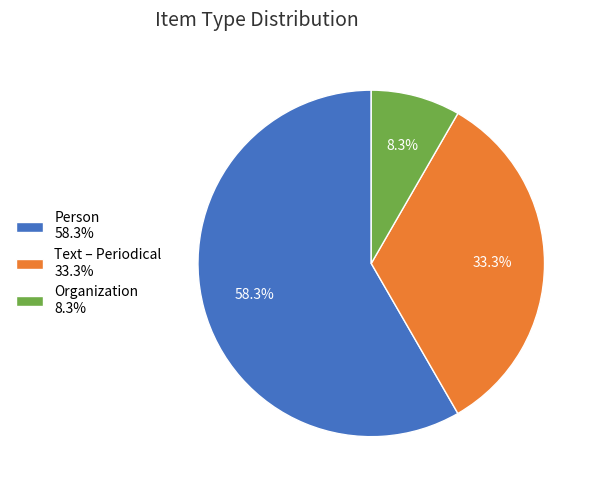

To the nearest percent, what is the difference between the largest and smallest slice percentages?

50%